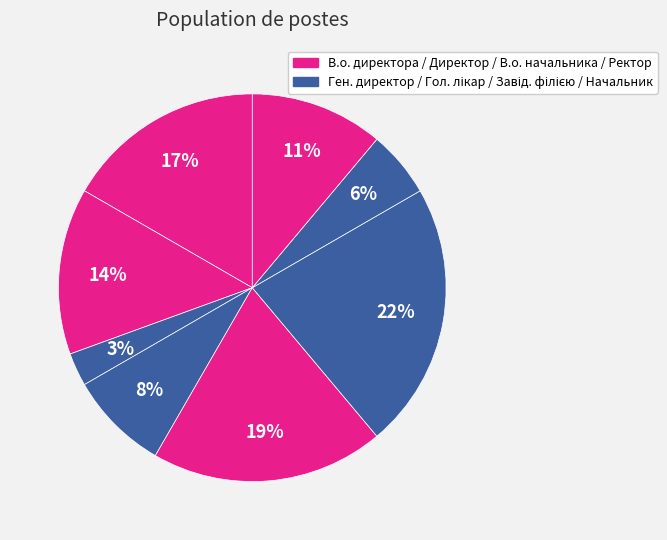

Count the number of slices in the pie.

8